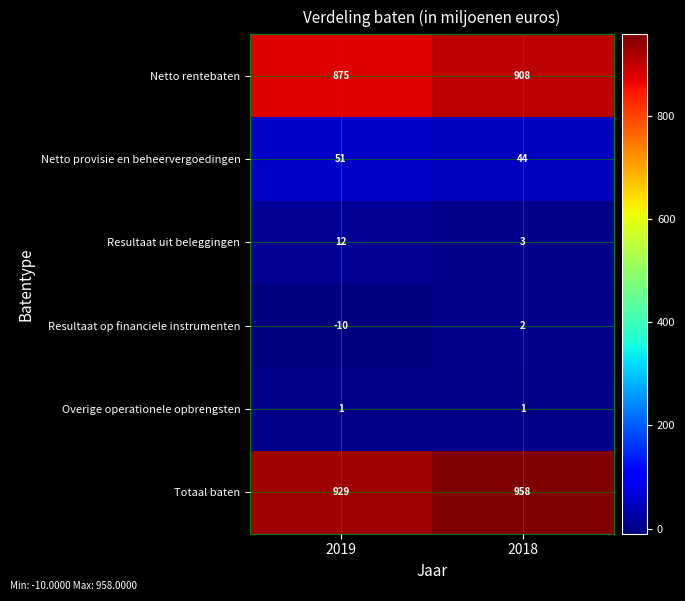

Which series has the largest total across all categories?

Totaal baten